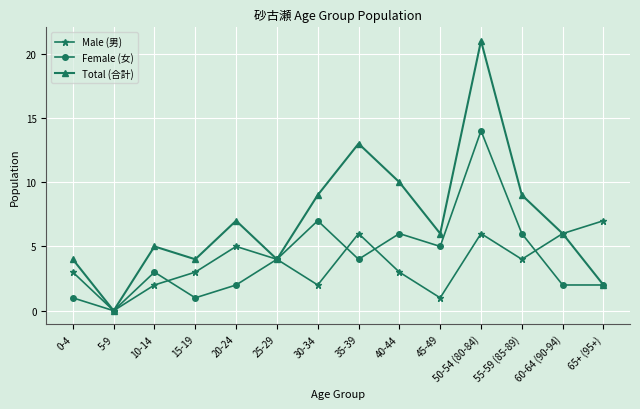

At which category does Total (合計) reach its first local peak?

10-14